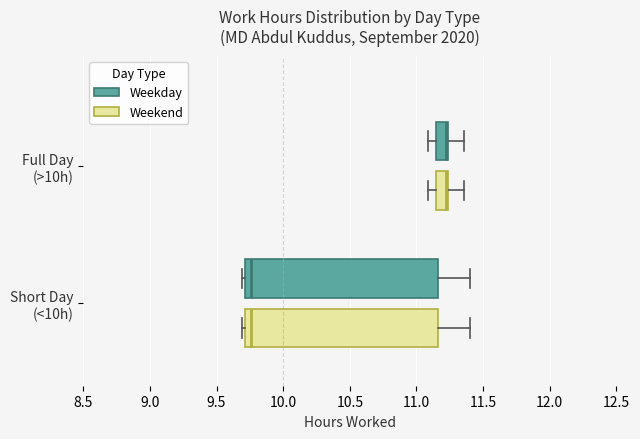

Where does the median line of the box for Short Day (<10h) (Weekend) sit on the x-axis? The values are not printed on the chart, so give them approximately, as read against the axis.

9.75